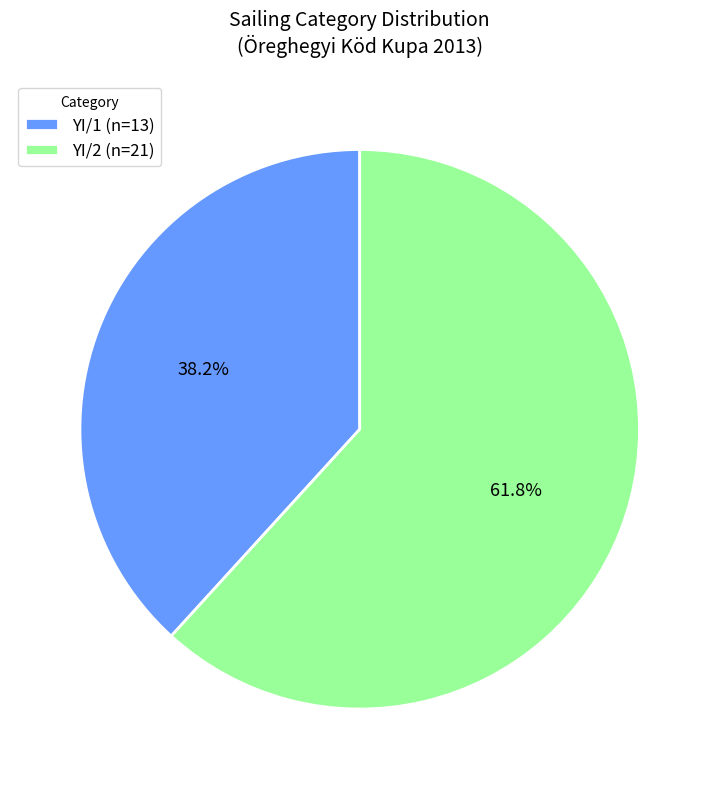

Is there a majority slice in this chart?

Yes